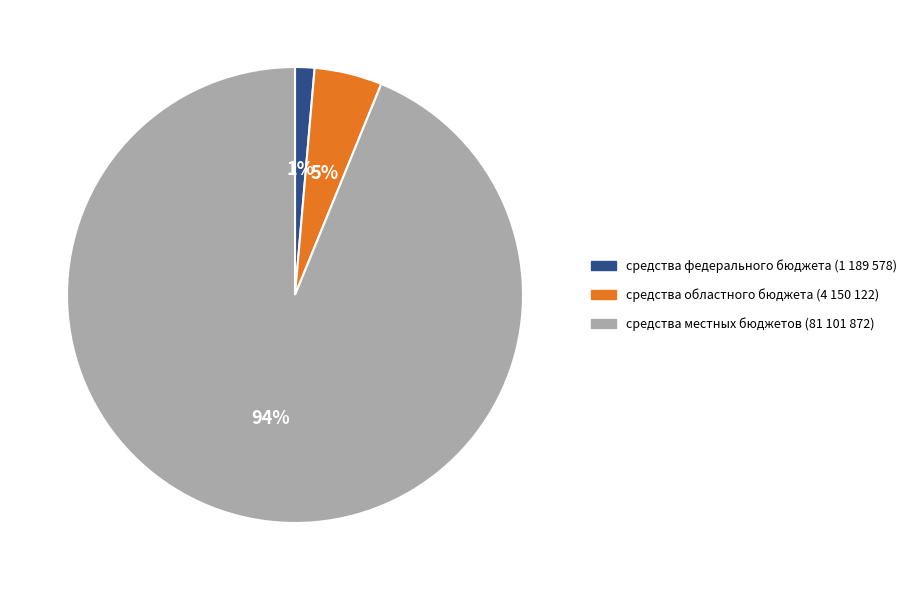

Count the number of slices in the pie.

3